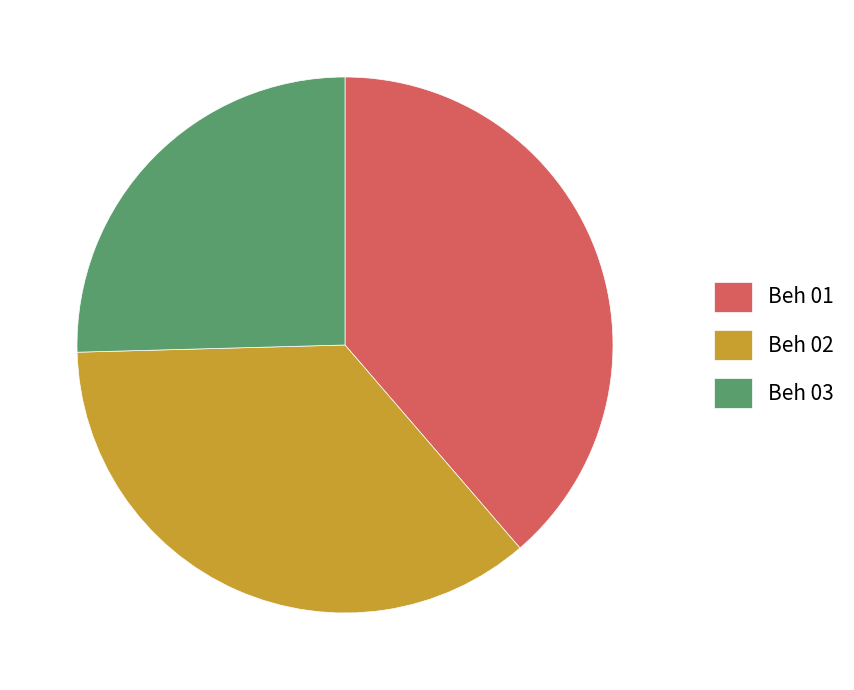

Which has a higher value, Beh 03 or Beh 02?

Beh 02